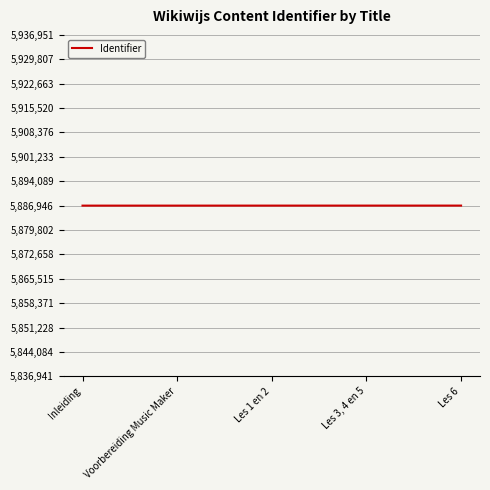

Is this an area chart (filled region under the line)?

No